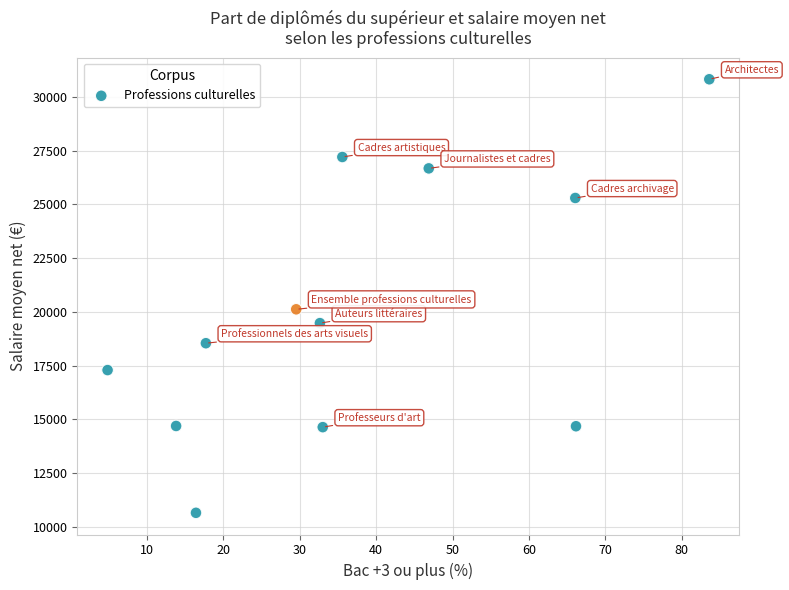

What is the range of X values (max minus min)?

78.8